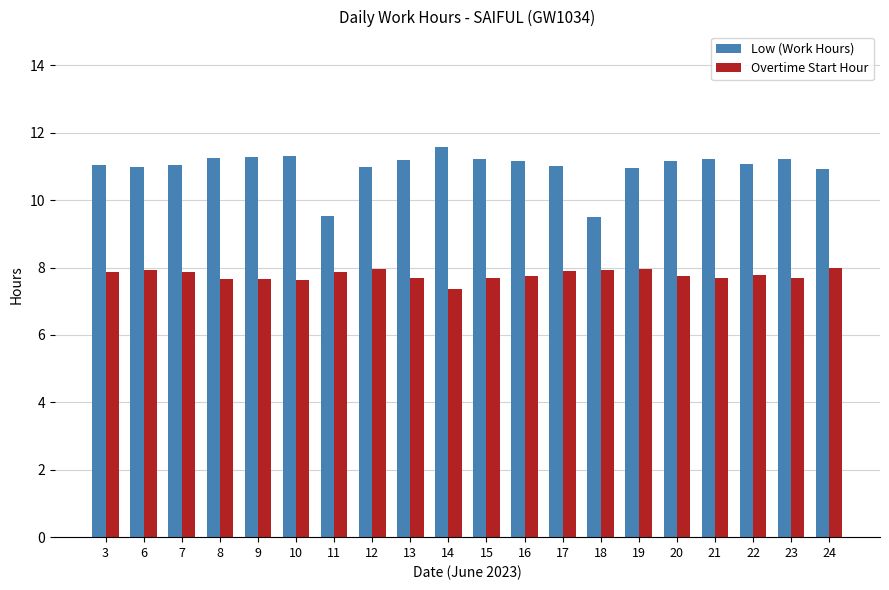

At 14, list the series in order from largest to smallest.

Low (Work Hours), Overtime Start Hour